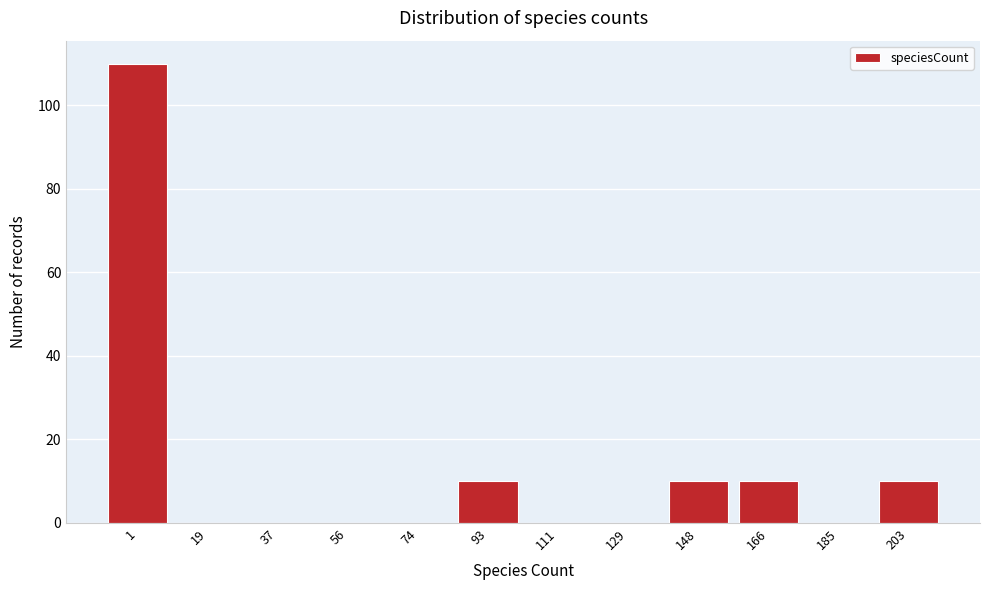

Reading right to left, extract all data points from this chart.

203=10	185=0	166=10	148=10	129=0	111=0	93=10	74=0	56=0	37=0	19=0	1=110